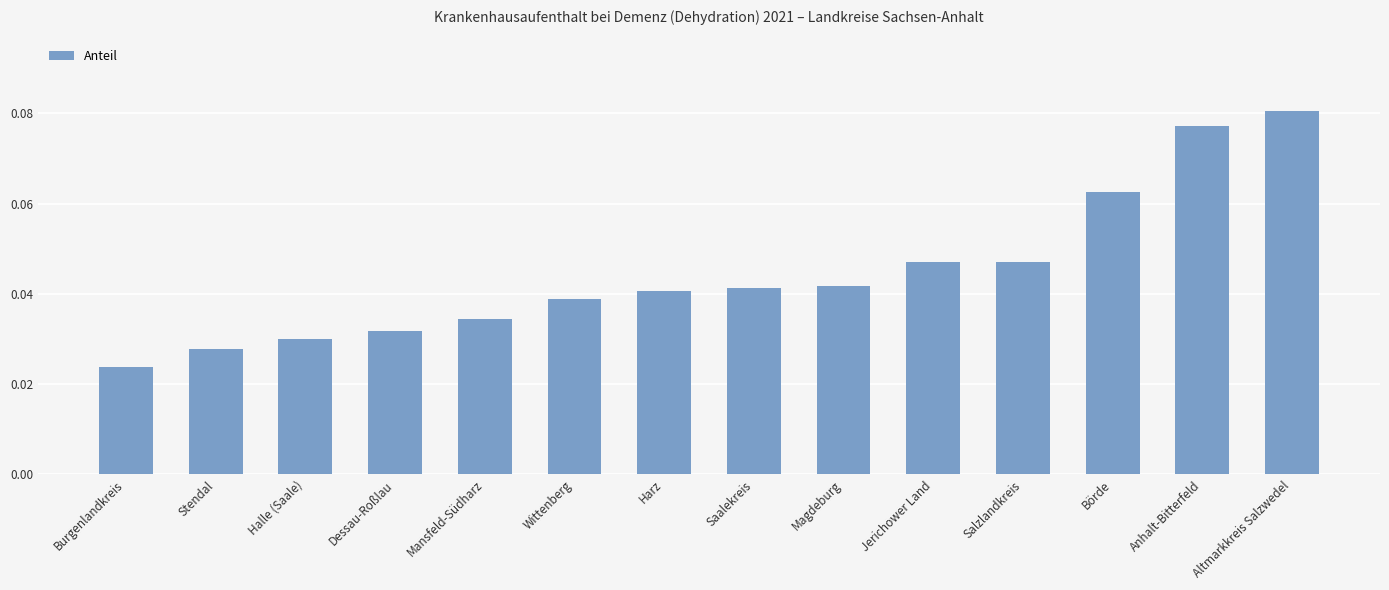

Is it true that the value at Wittenberg is 0.1?

False